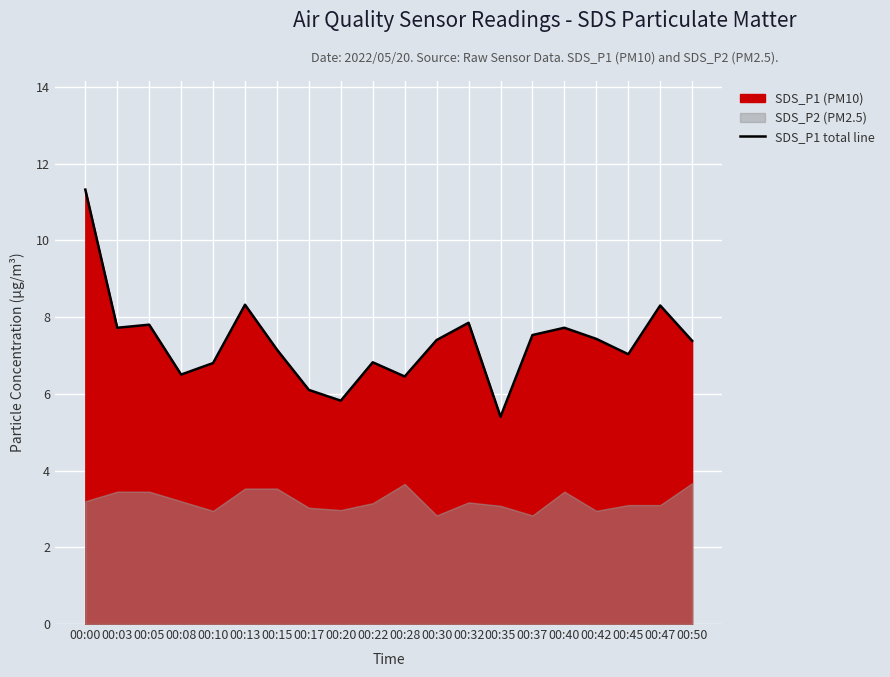

Reading left to right, transcribe all the data shown in this chart.

11.3	7.7	7.8	6.5	6.8	8.3	7.2	6.1	5.8	6.8	6.5	7.4	7.8	5.4	7.5	7.7	7.4	7.0	8.3	7.4